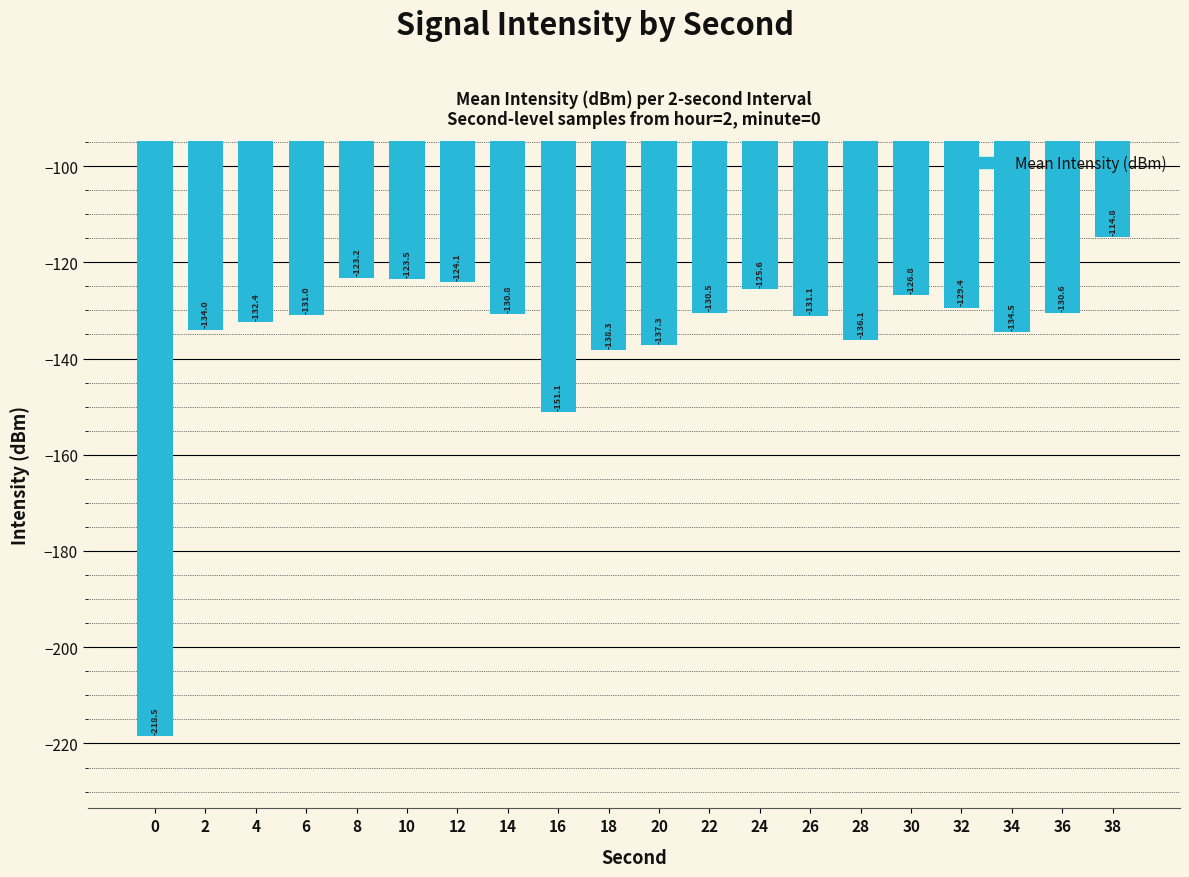

What is the smallest value displayed?

-218.5